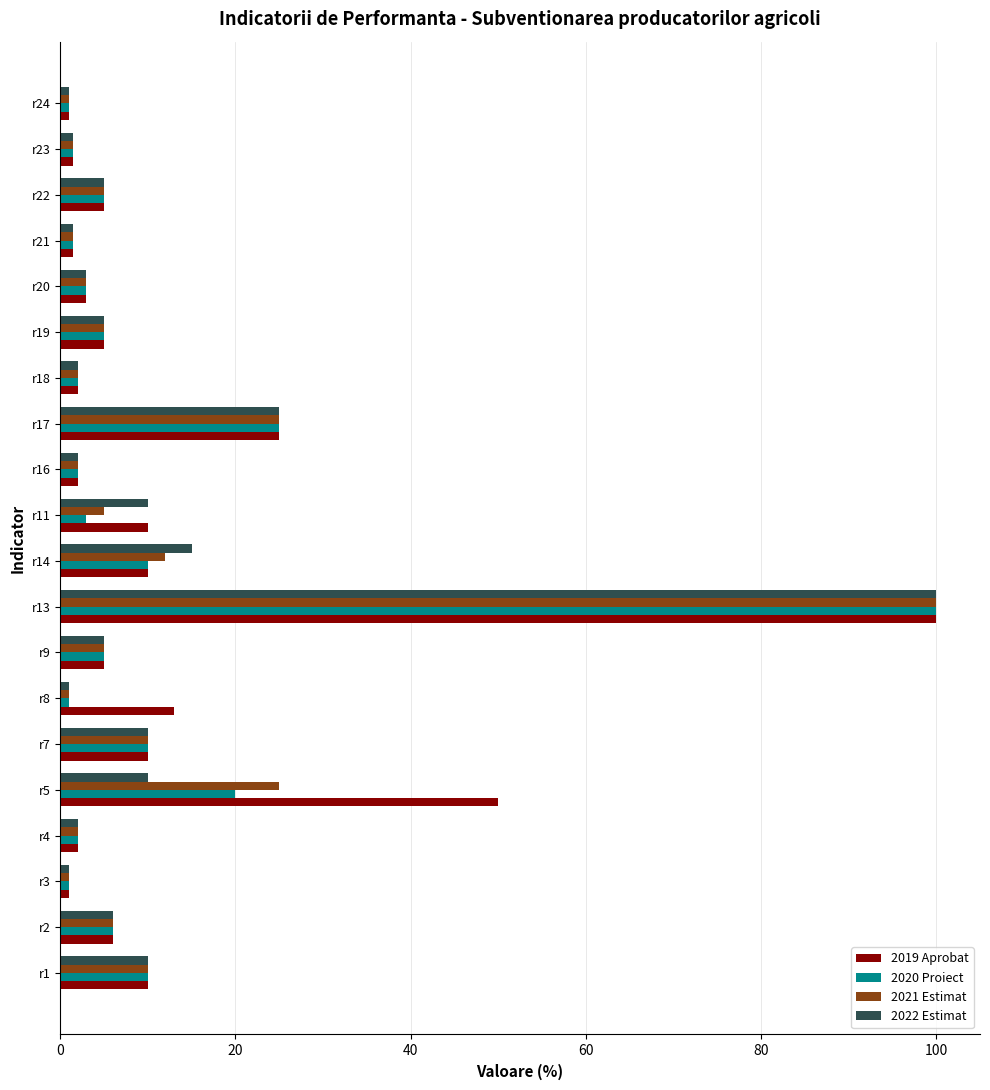

What is the minimum value shown in the chart?

1.0